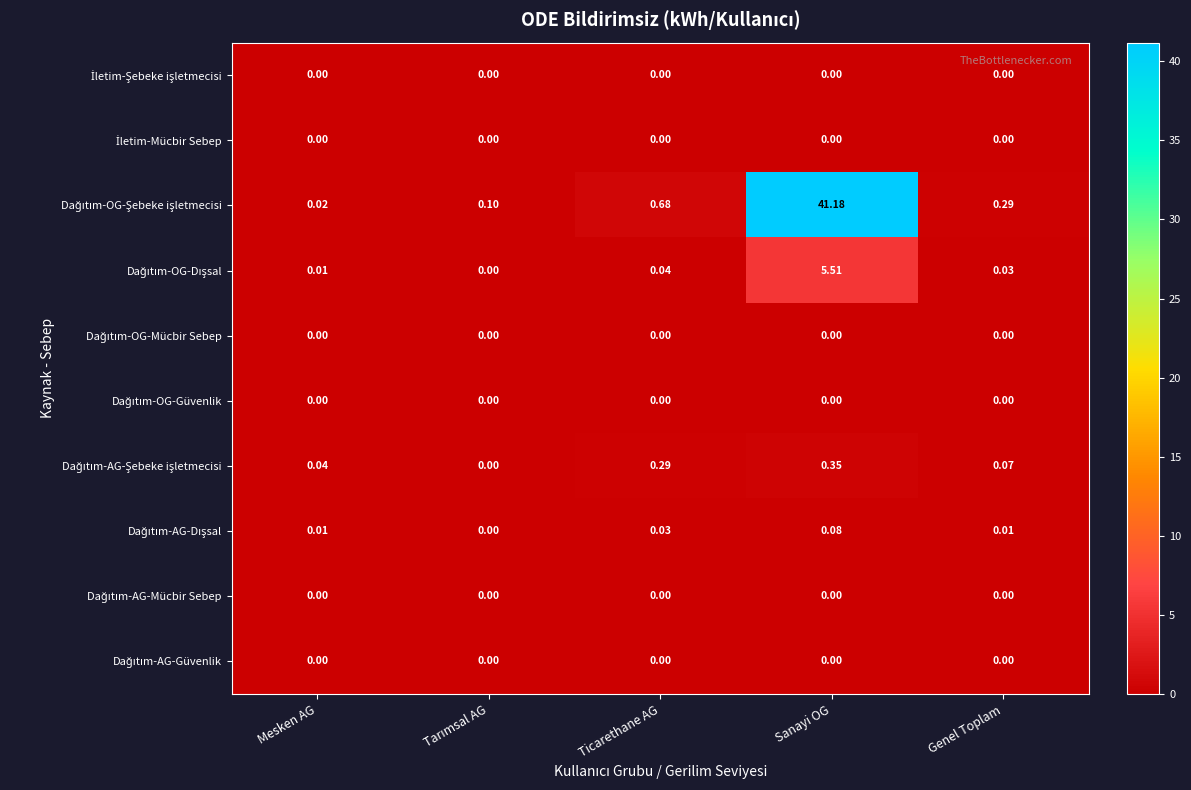

Which label corresponds to the largest value in the chart?

Sanayi OG